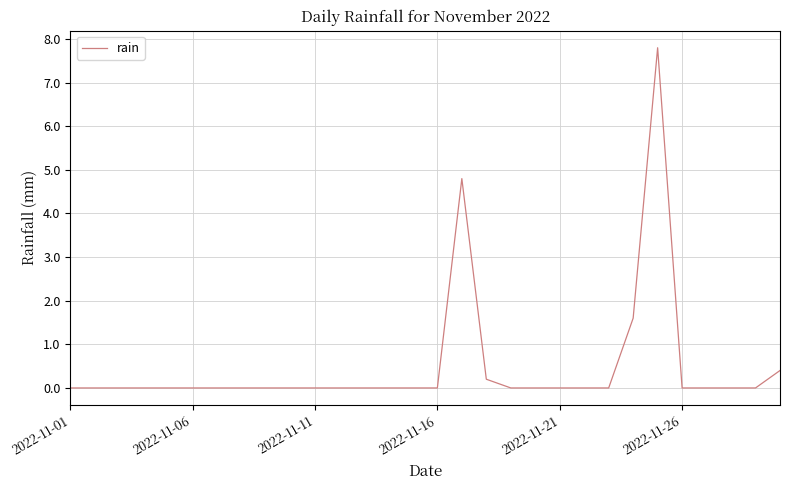

What is the average value?

0.5